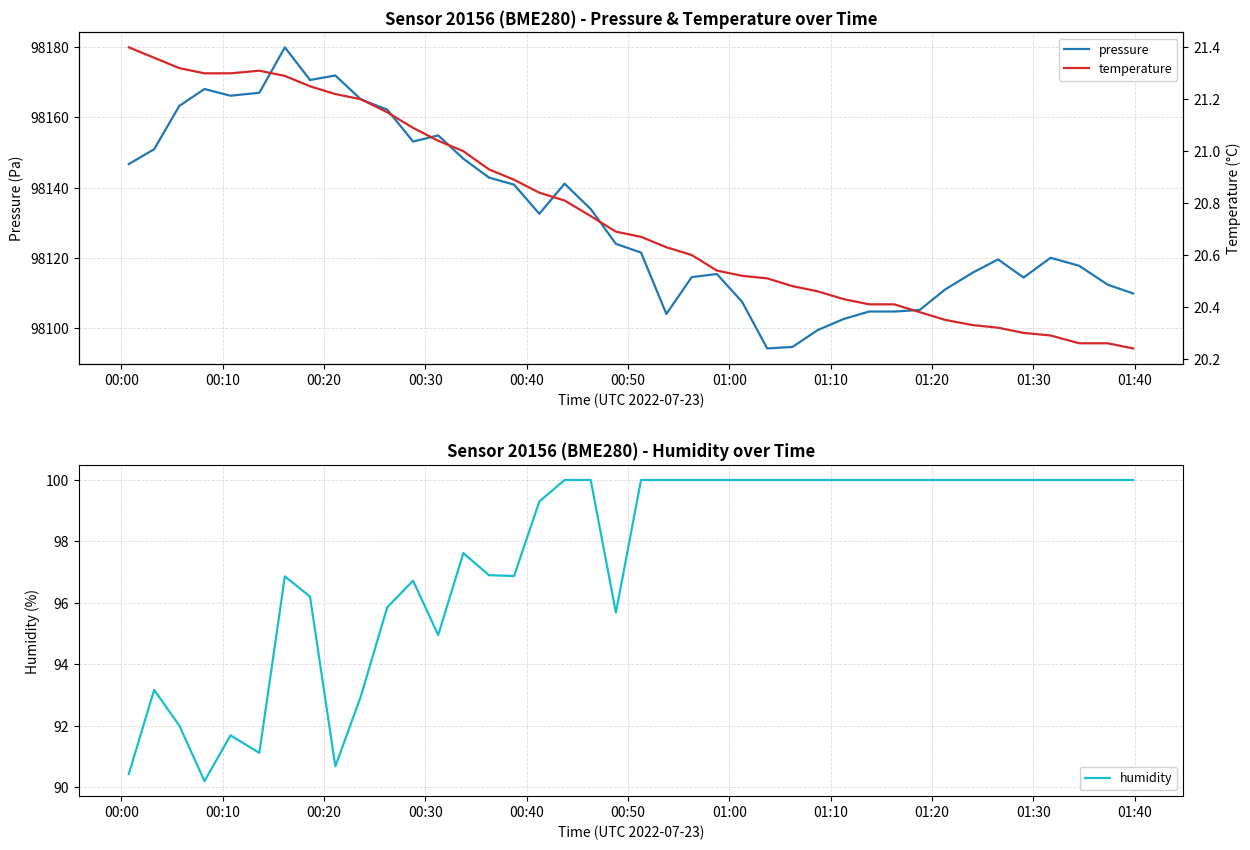

What is the lowest value of the humidity series?

90.2